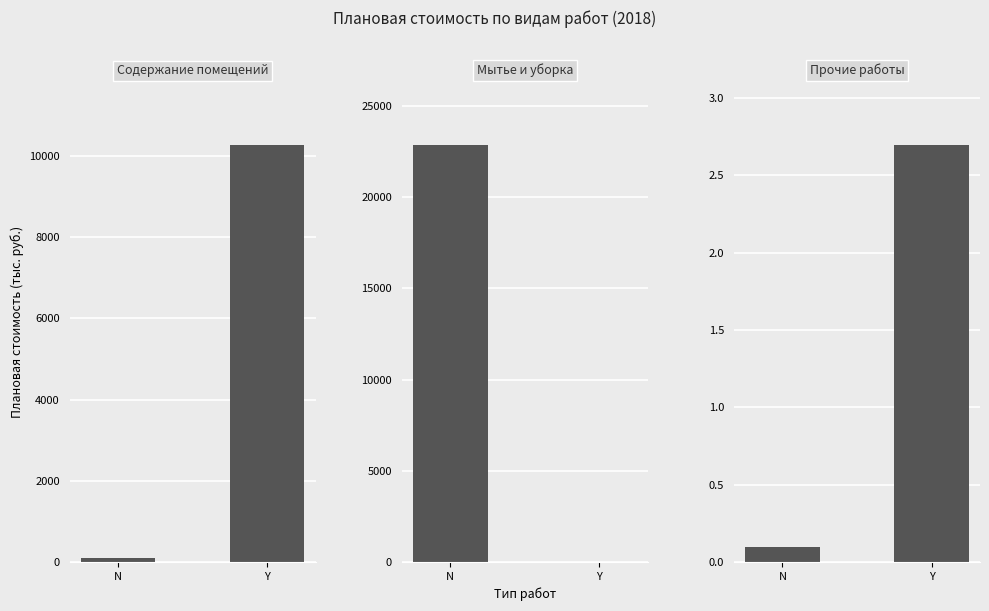

Rank the series by their average value, from highest to lowest.

Мытье и уборка, Содержание помещений, Прочие работы